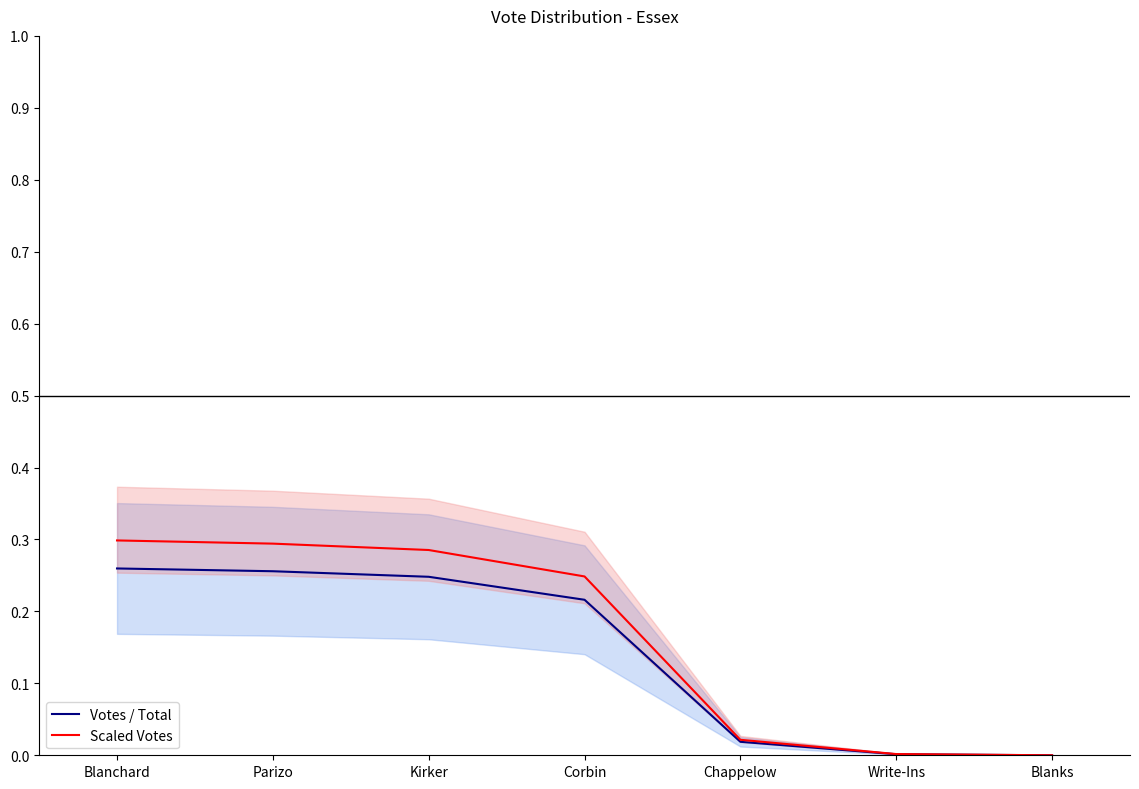

The Votes / Total series shows 0.2 at Kirker. True or false?

True